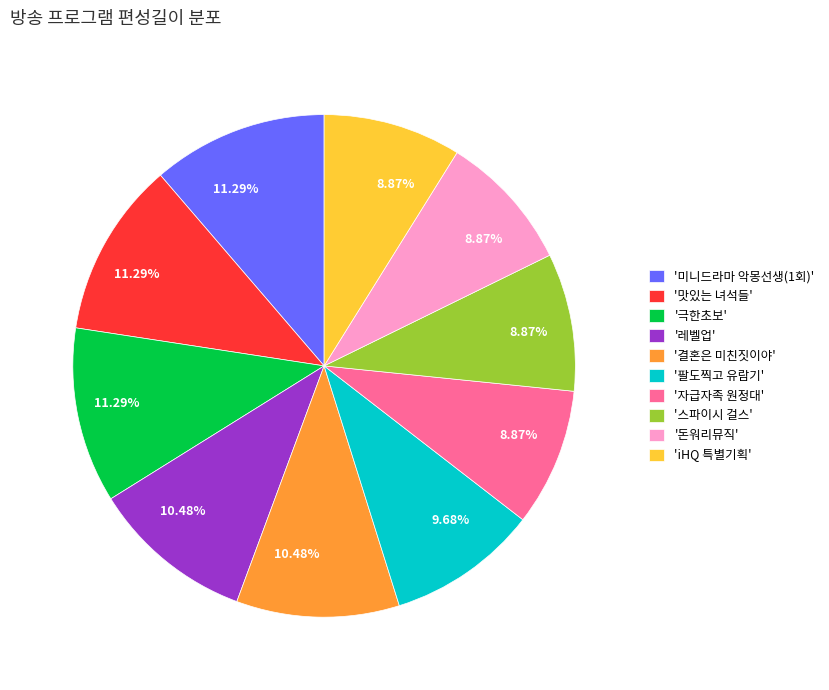

Combined, do '돈워리뮤직' and '스파이시 걸스' account for over 50%?

No